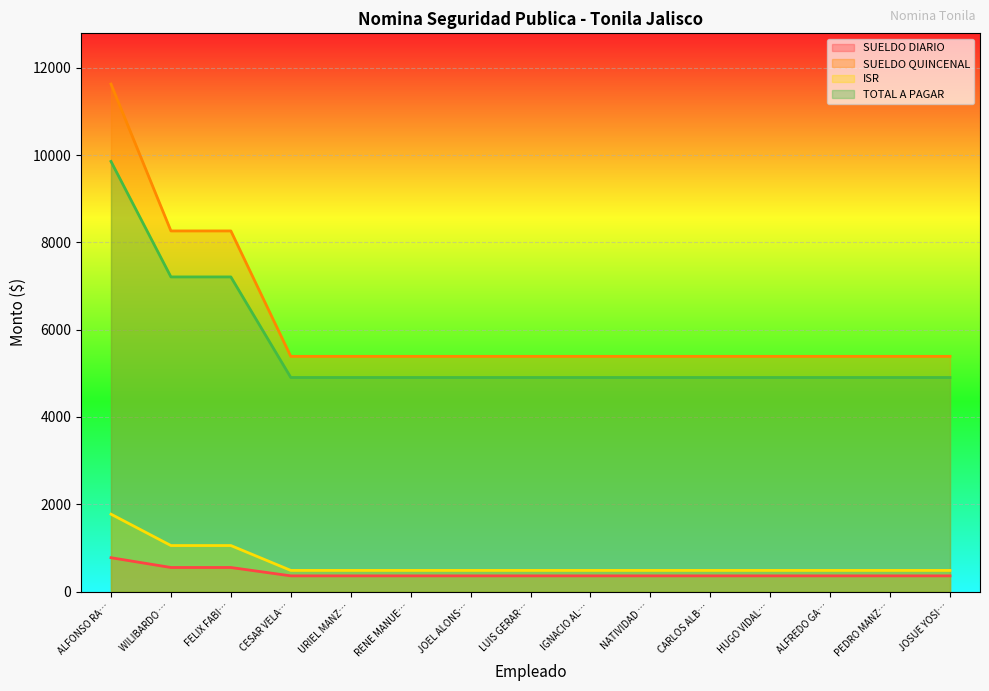

What is the difference between the highest and lowest values at NATIVIDAD …?

5029.3